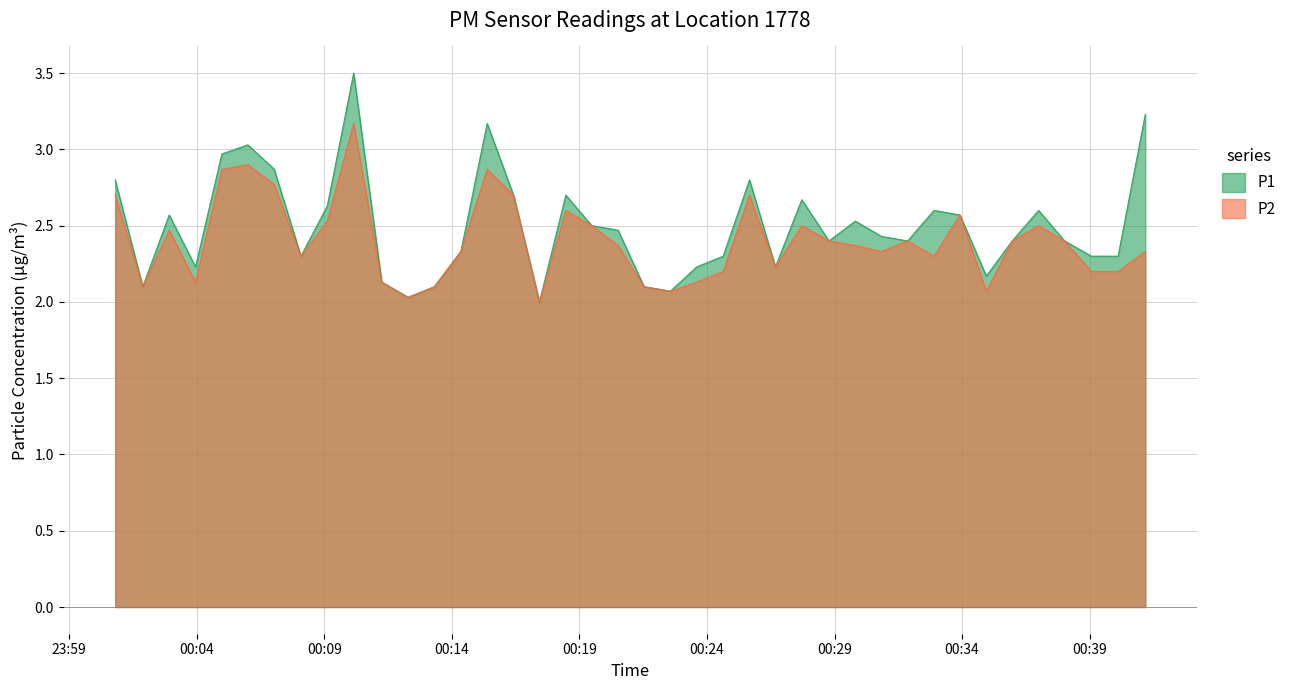

List the series in order of their overall mean, highest first.

P1, P2